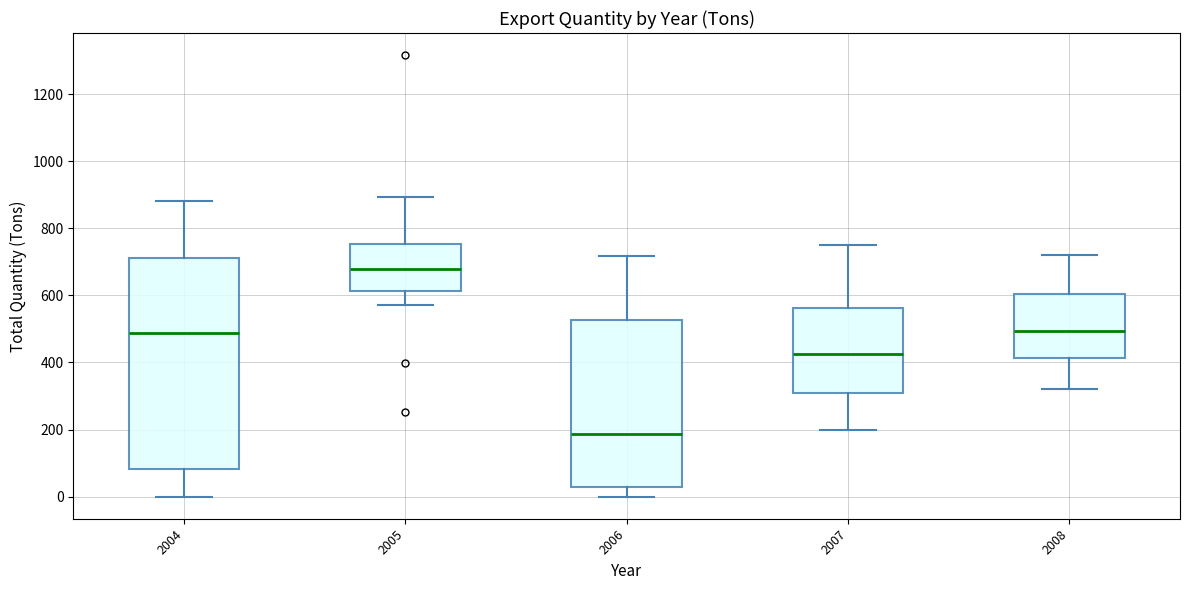

Reading left to right, read every box against the y-axis: the position of its median line, the range the box covers, and the ends of its whiskers. The values are not printed on the chart, so give them approximately, as read against the axis.

2004: median 480, box 80 to 720, whiskers 0 to 880
2005: median 680, box 620 to 760, whiskers 580 to 900
2006: median 180, box 20 to 520, whiskers 0 to 720
2007: median 420, box 300 to 560, whiskers 200 to 760
2008: median 500, box 420 to 600, whiskers 320 to 720